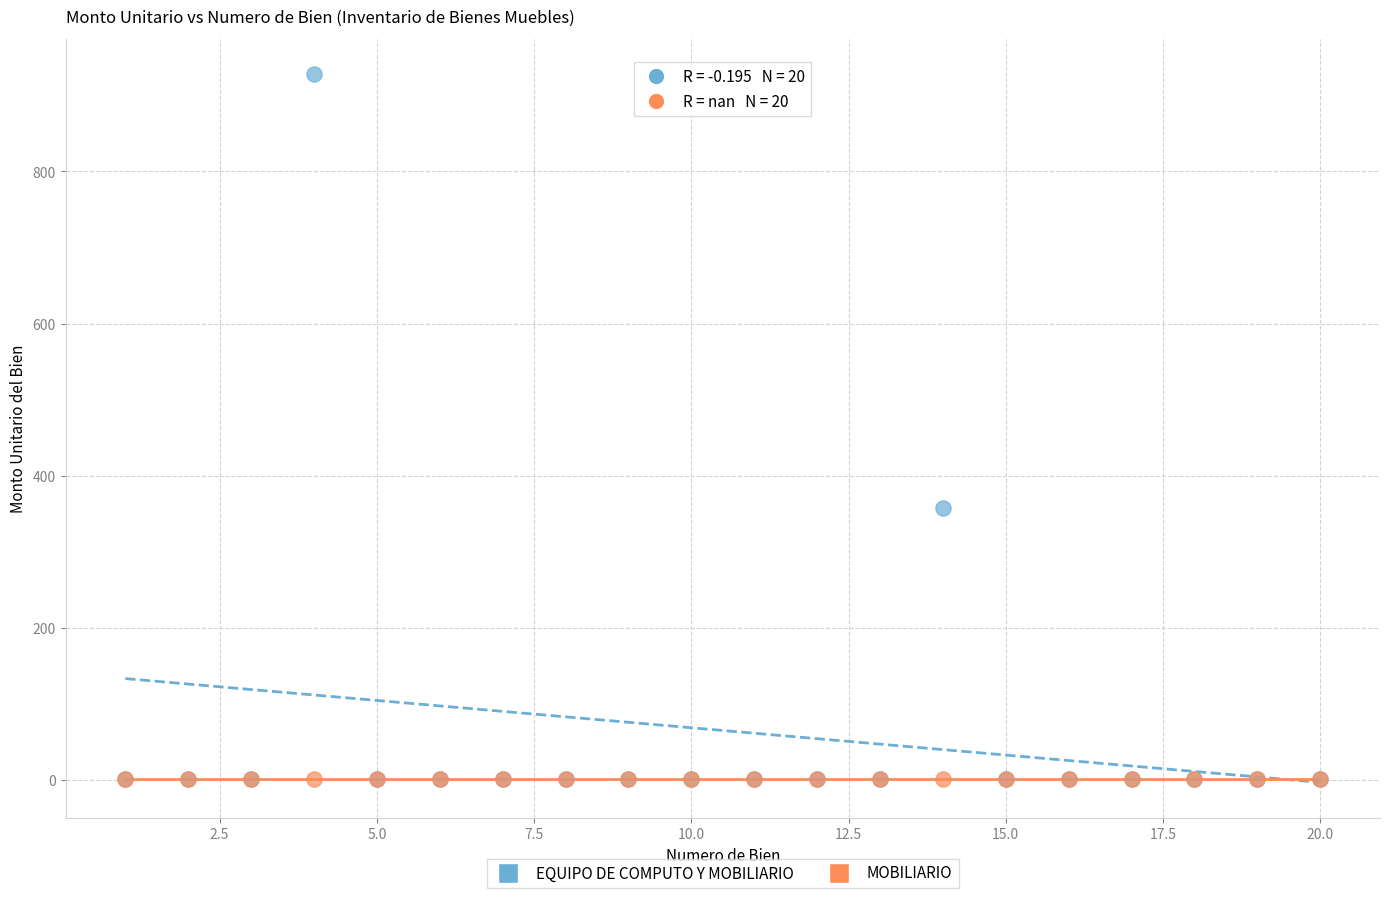

In the EQUIPO DE COMPUTO Y MOBILIARIO series, what Y value is closest to 464?

357.2